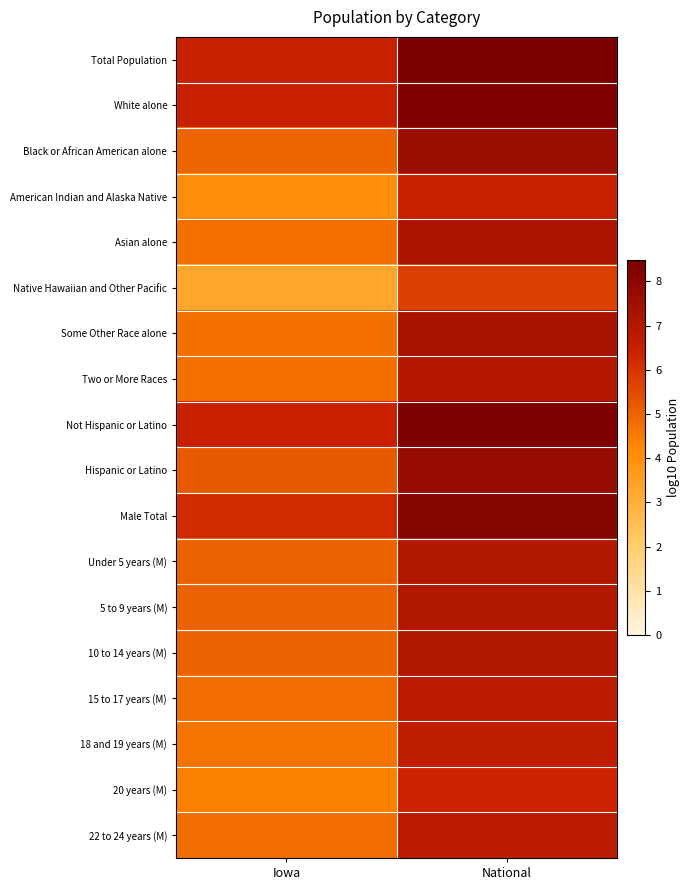

Between National and Iowa, which is larger?

National